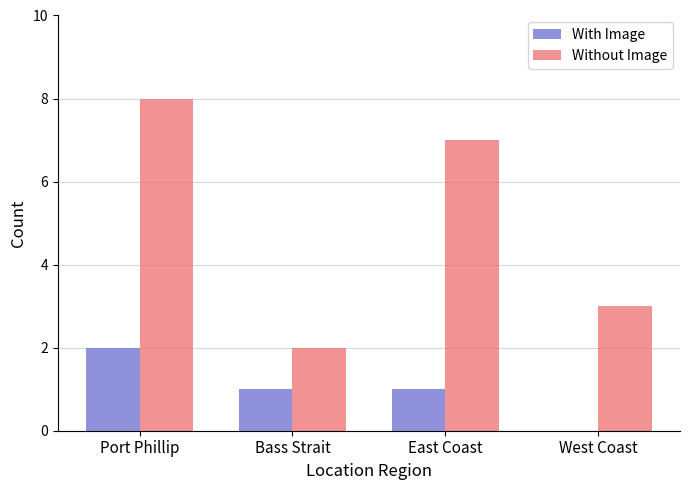

At which label does Without Image reach its peak?

Port Phillip